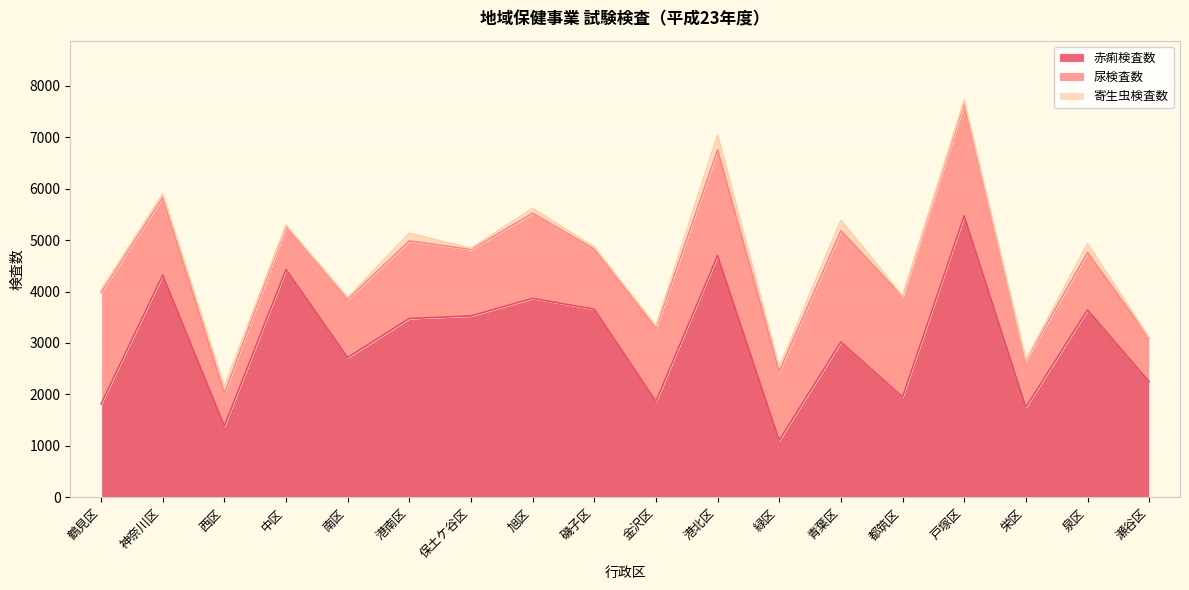

How many data points does each series have?

18